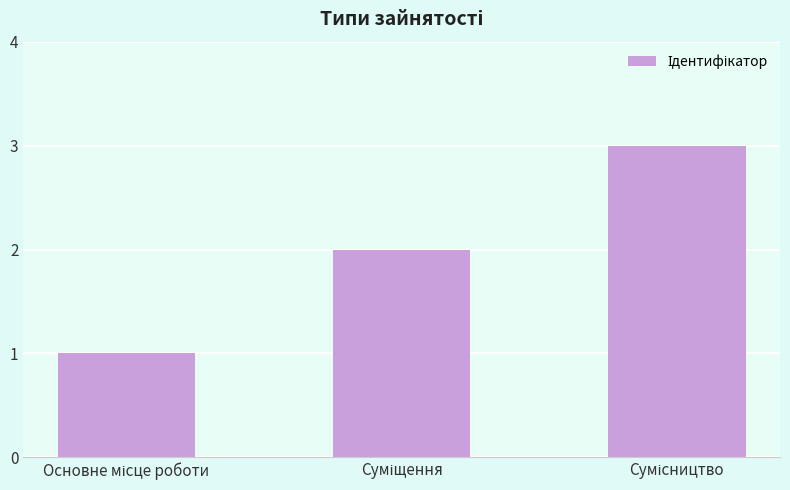

What is the greatest value displayed?

3